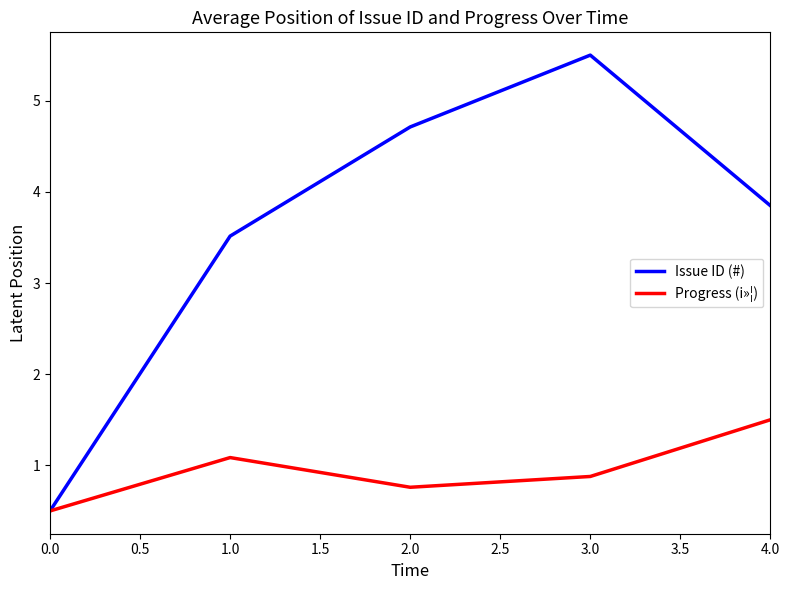

What position from the right is 0.0?

5